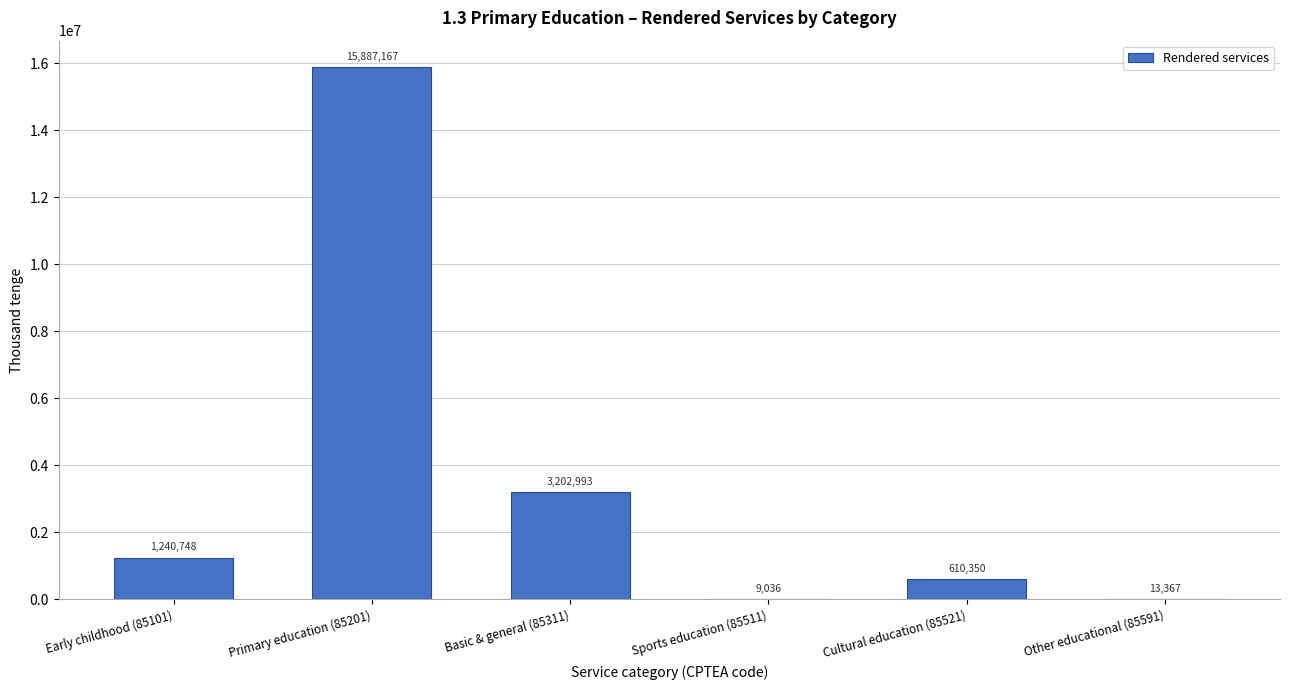

Reading left to right, transcribe all the data shown in this chart.

Early childhood (85101)=1240748	Primary education (85201)=15887167	Basic & general (85311)=3202993	Sports education (85511)=9036	Cultural education (85521)=610350	Other educational (85591)=13367